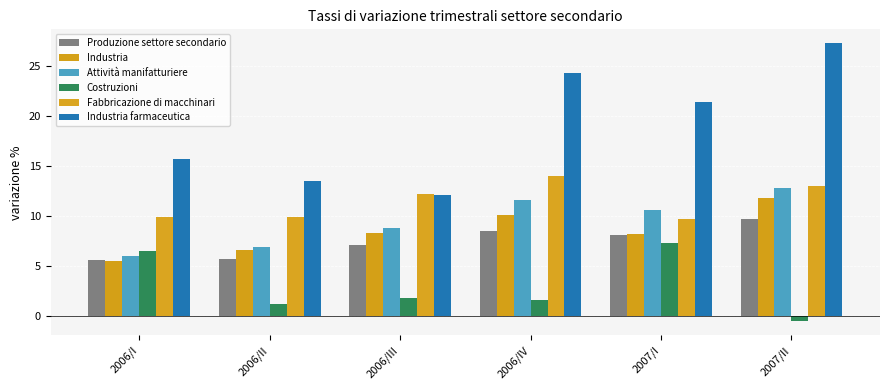

Which has a higher value, 2006/III or 2007/II?

2007/II